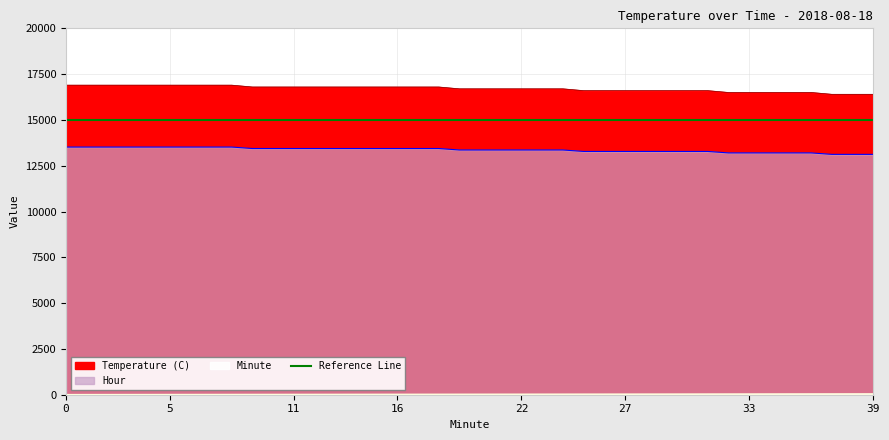

True or false: Temperature (C) and Minute intersect in this chart.

False